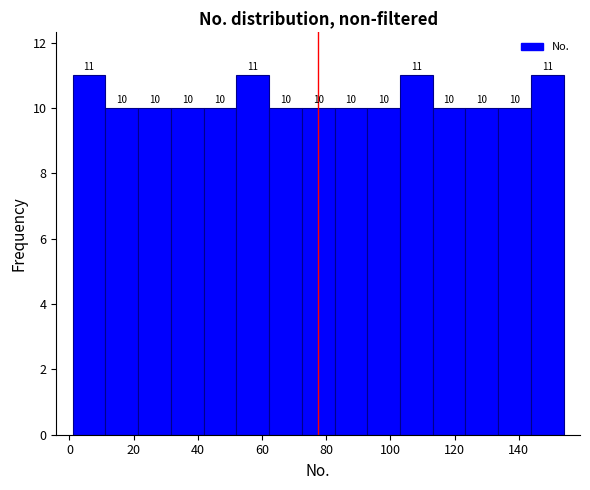

How tall is the bar that spans 103.0 to 113.2 on the x-axis? The bar edges are not printed on the chart, so give them approximately, as read against the axis.

11